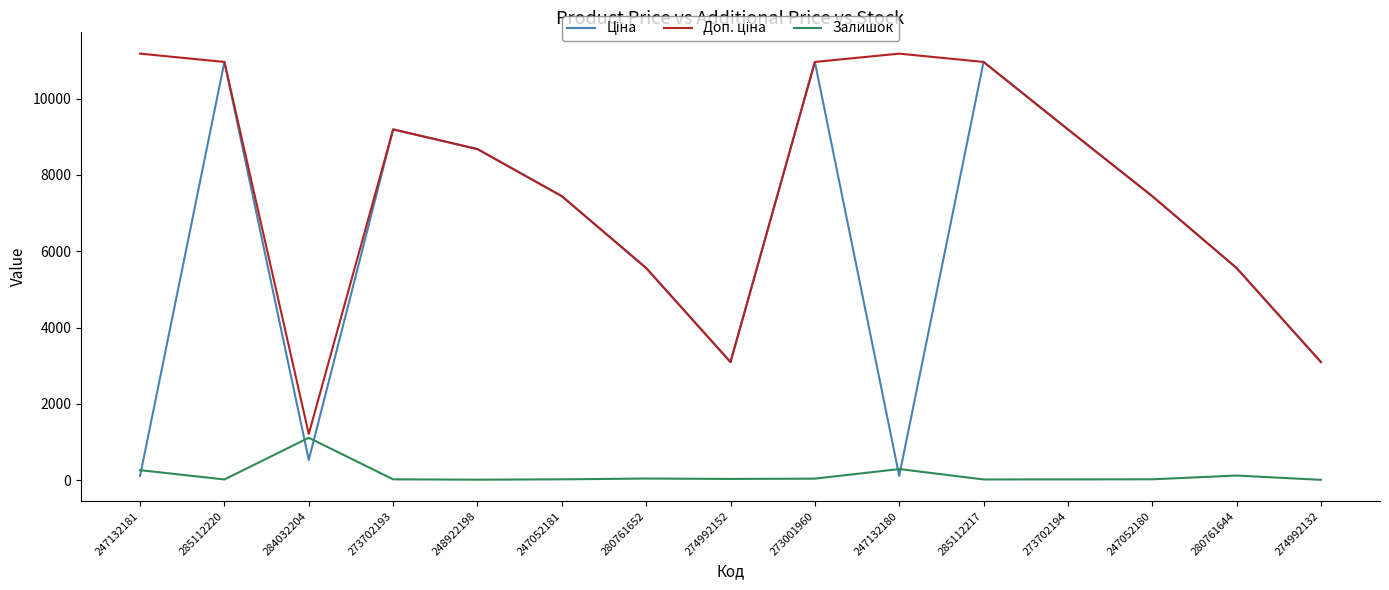

True or false: Залишок has a value of 260.0 at 247132181.

True